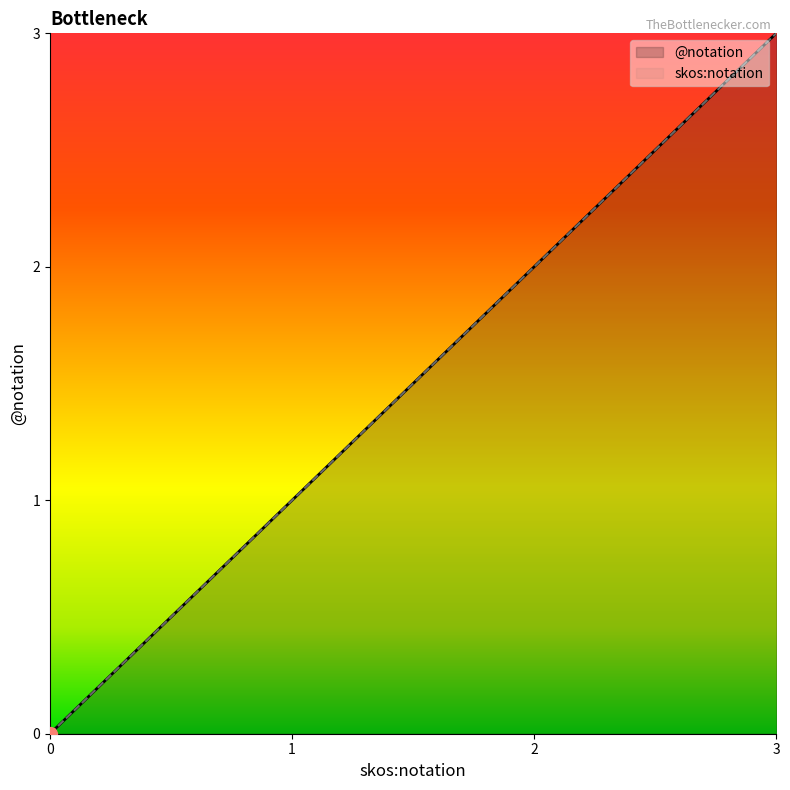

What is the total value across all series at 2?

4